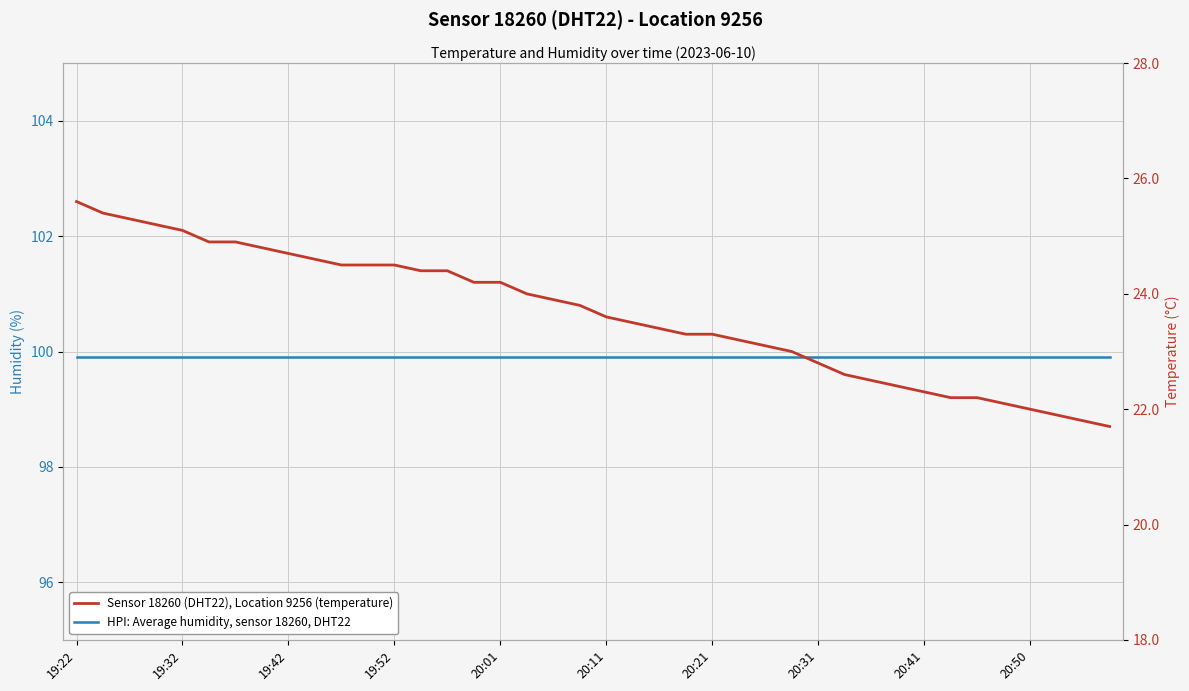

At how many categories does at least one series exceed 85?

40